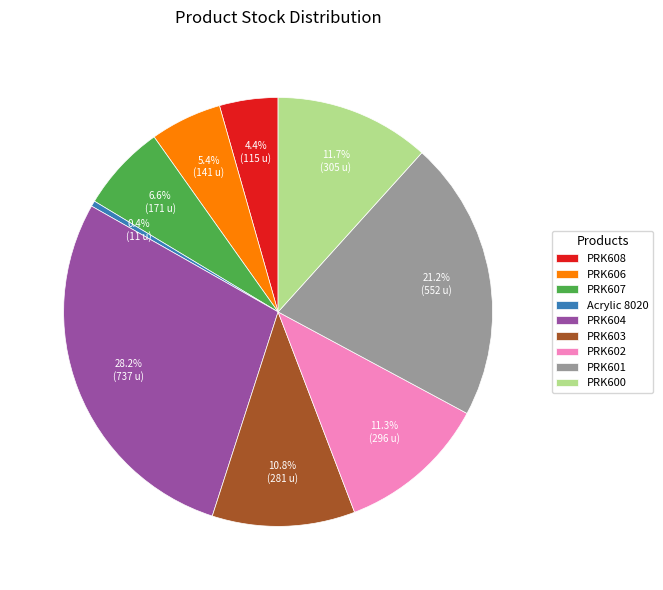

Which has a higher value, PRK604 or PRK607?

PRK604